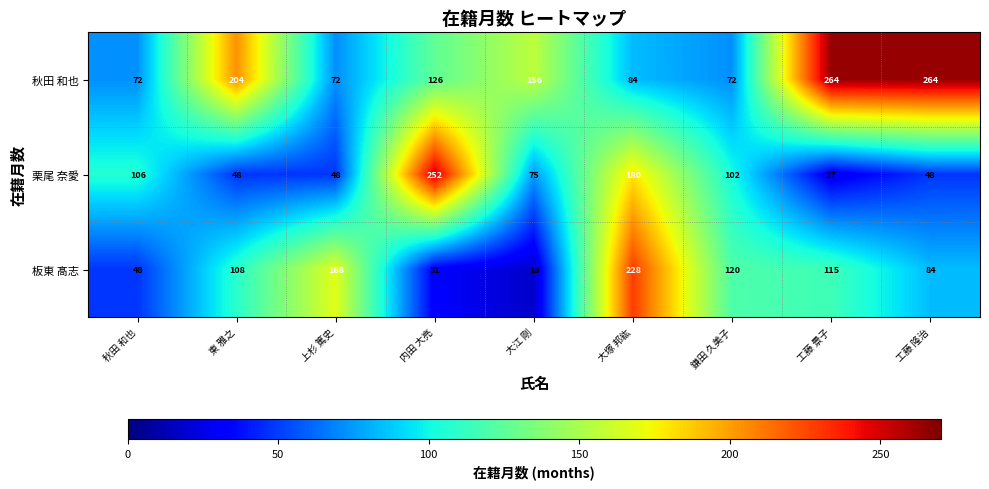

What is the average value of the 栗尾 奈愛 series?

98